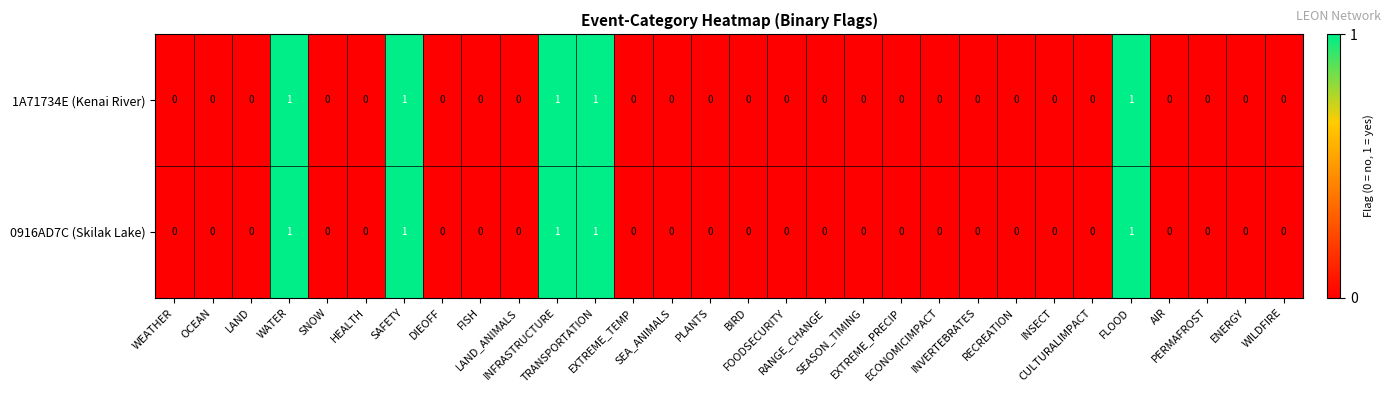

What is the sum of all 0916AD7C (Skilak Lake) values?

5